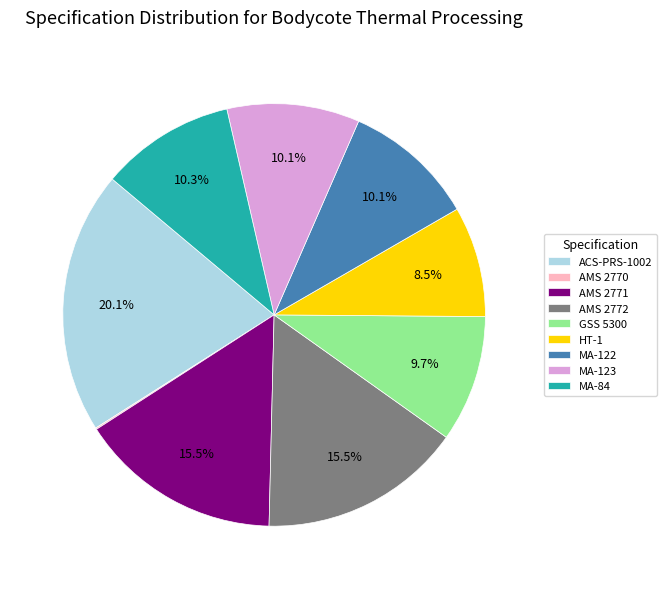

Which category has the biggest portion of the pie?

ACS-PRS-1002